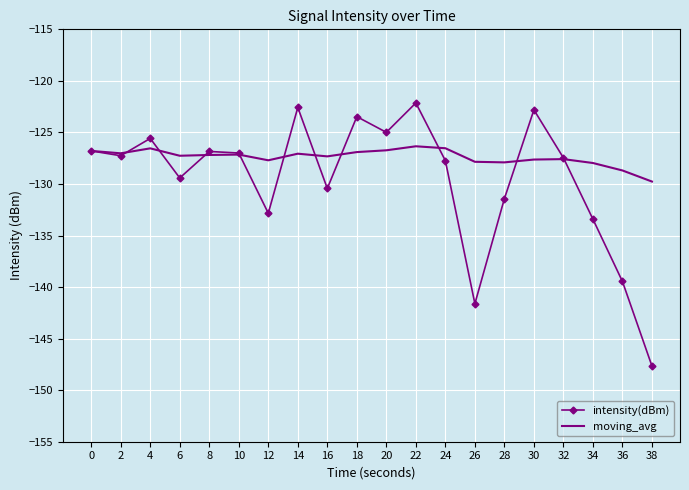

Between 0 and 32, which series saw the biggest shift?

moving_avg